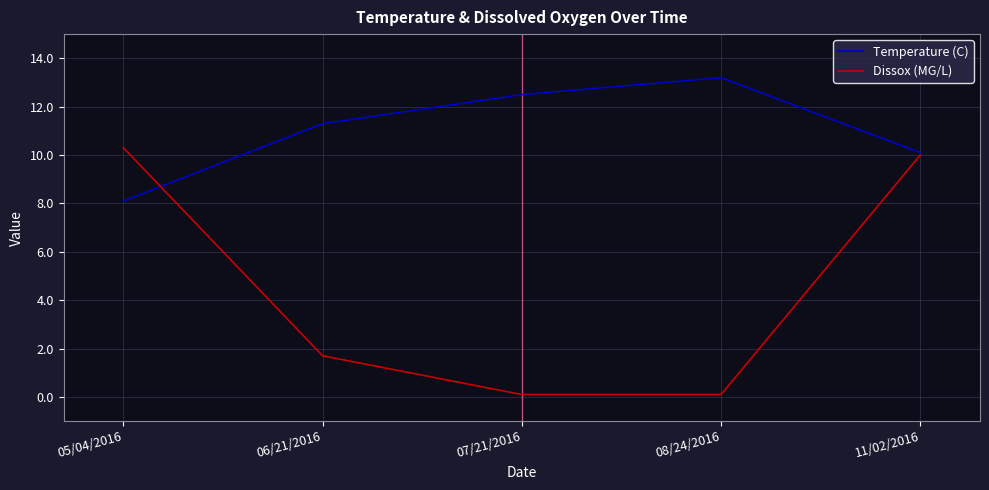

How many distinct data groups are displayed?

2